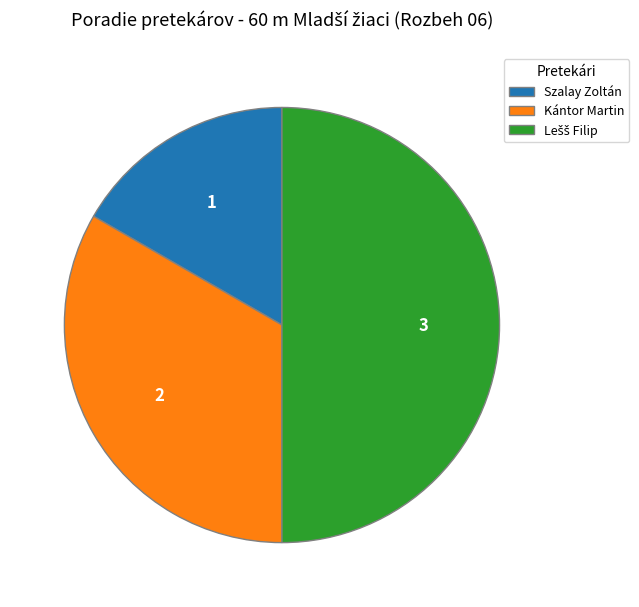

Which slice is the smallest?

Szalay Zoltán